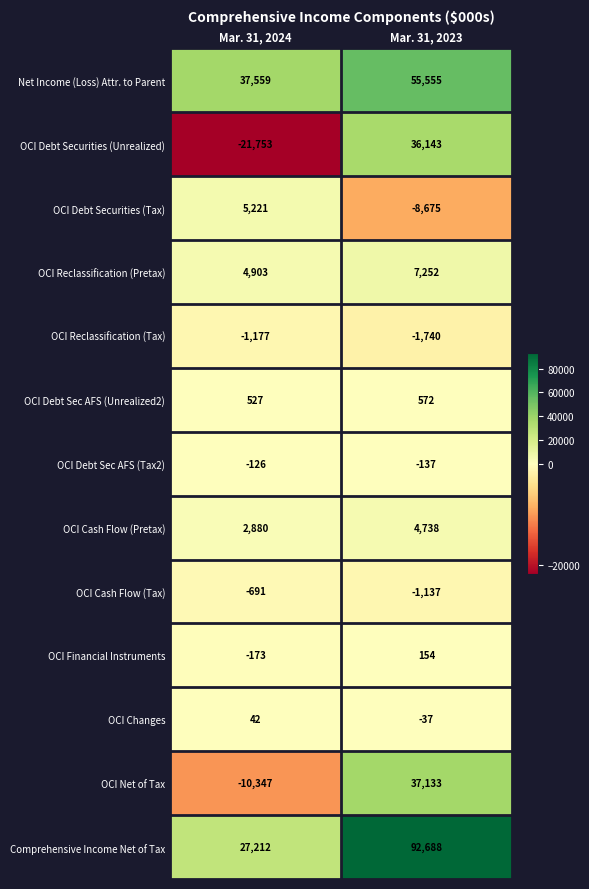

List the series in order of their peak value, highest first.

Comprehensive Income Net of Tax, Net Income (Loss) Attr. to Parent, OCI Net of Tax, OCI Debt Securities (Unrealized), OCI Reclassification (Pretax), OCI Debt Securities (Tax), OCI Cash Flow (Pretax), OCI Debt Sec AFS (Unrealized2), OCI Financial Instruments, OCI Changes, OCI Debt Sec AFS (Tax2), OCI Cash Flow (Tax), OCI Reclassification (Tax)